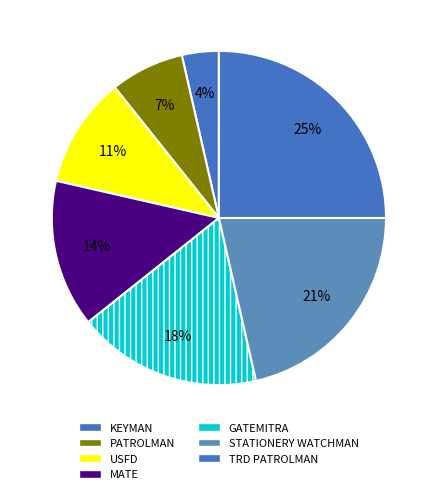

To the nearest percent, what is the average slice percentage?

14%